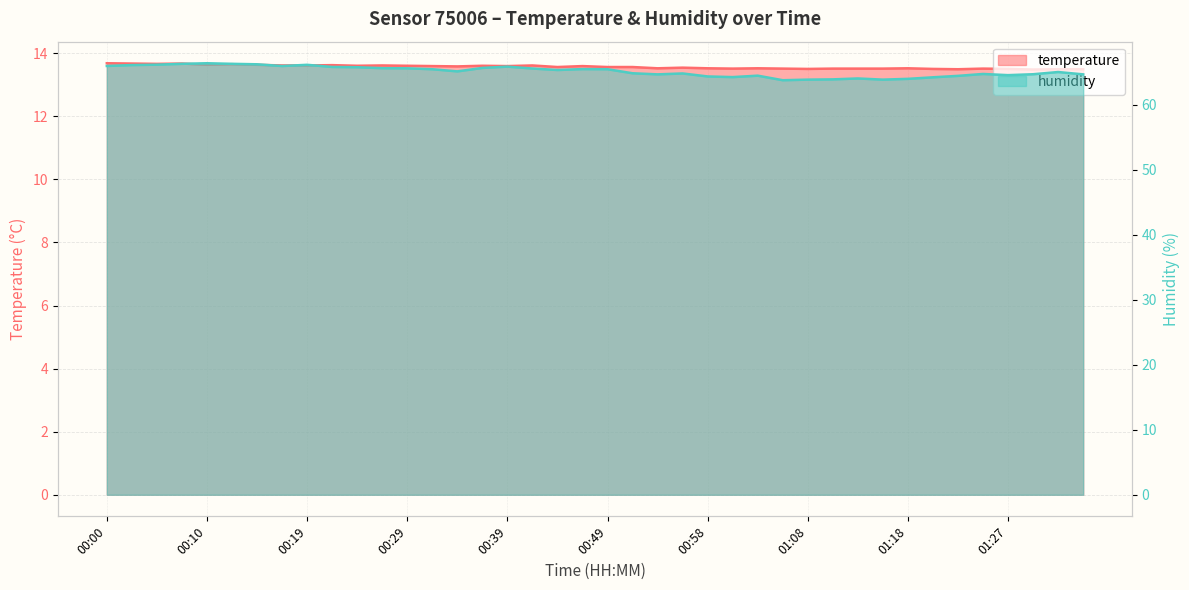

Between 00:05 and 00:15, which series saw the biggest shift?

humidity